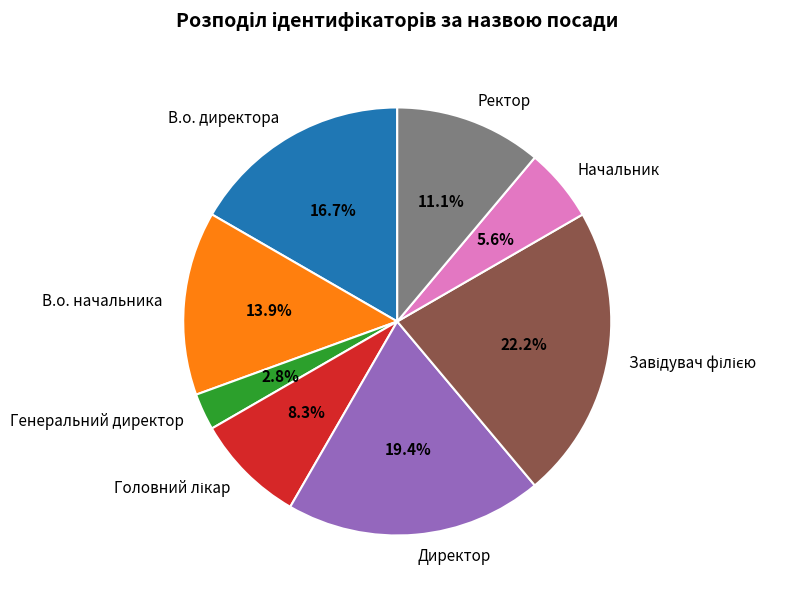

Which has a higher value, Начальник or Директор?

Директор